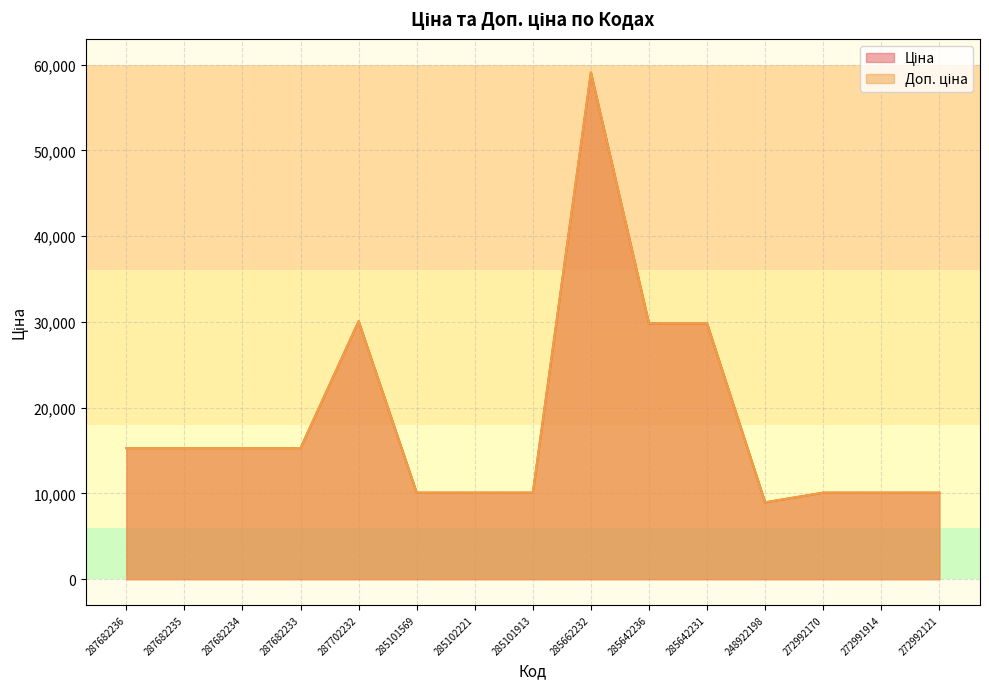

At which category is the sum across all series the highest?

285662232